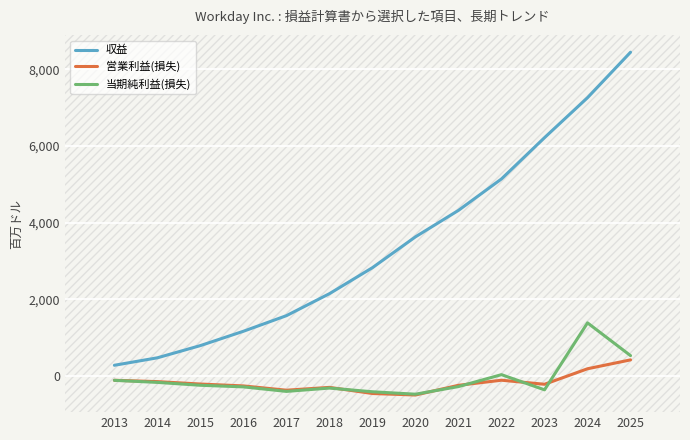

Rank the series by their maximum value, from highest to lowest.

収益, 当期純利益(損失), 営業利益(損失)